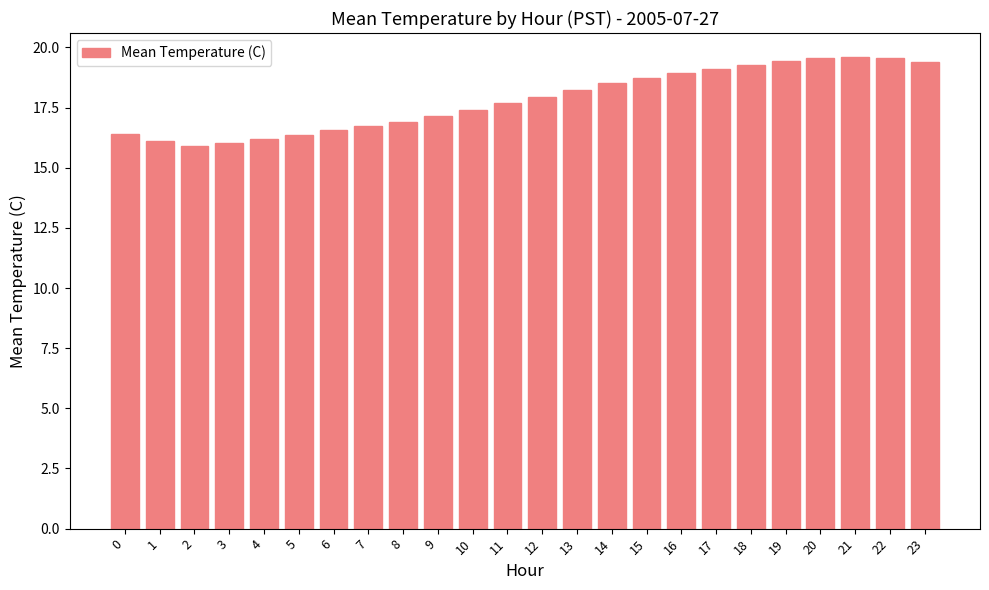

What is the change in value from 5 to 19?

+3.1